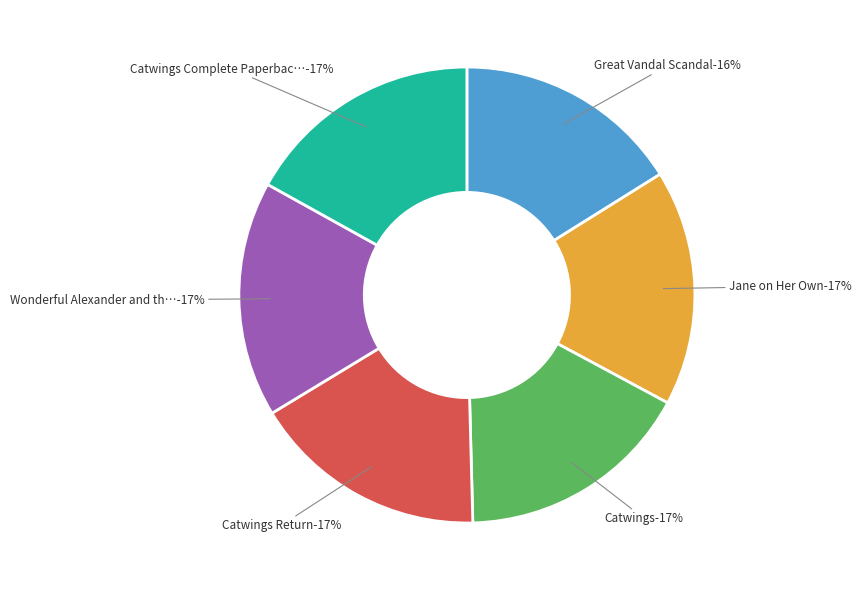

Between Jane on Her Own and Catwings Complete Paperback Collection, which is larger?

Catwings Complete Paperback Collection